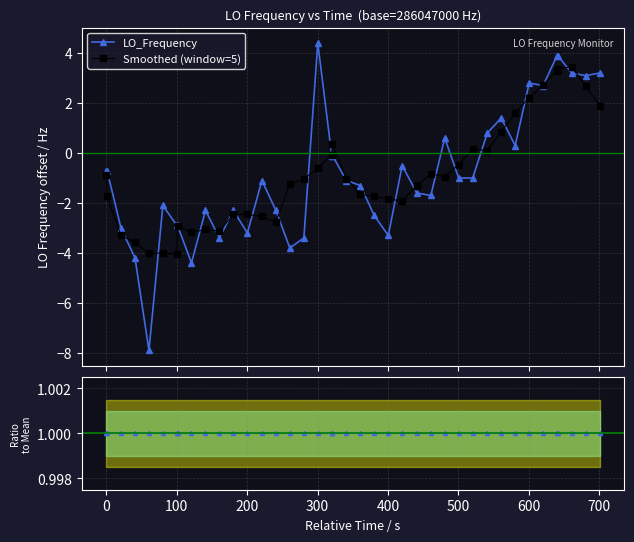

True or false: Smoothed (window=5) has more than 0 points higher than both neighbors.

True